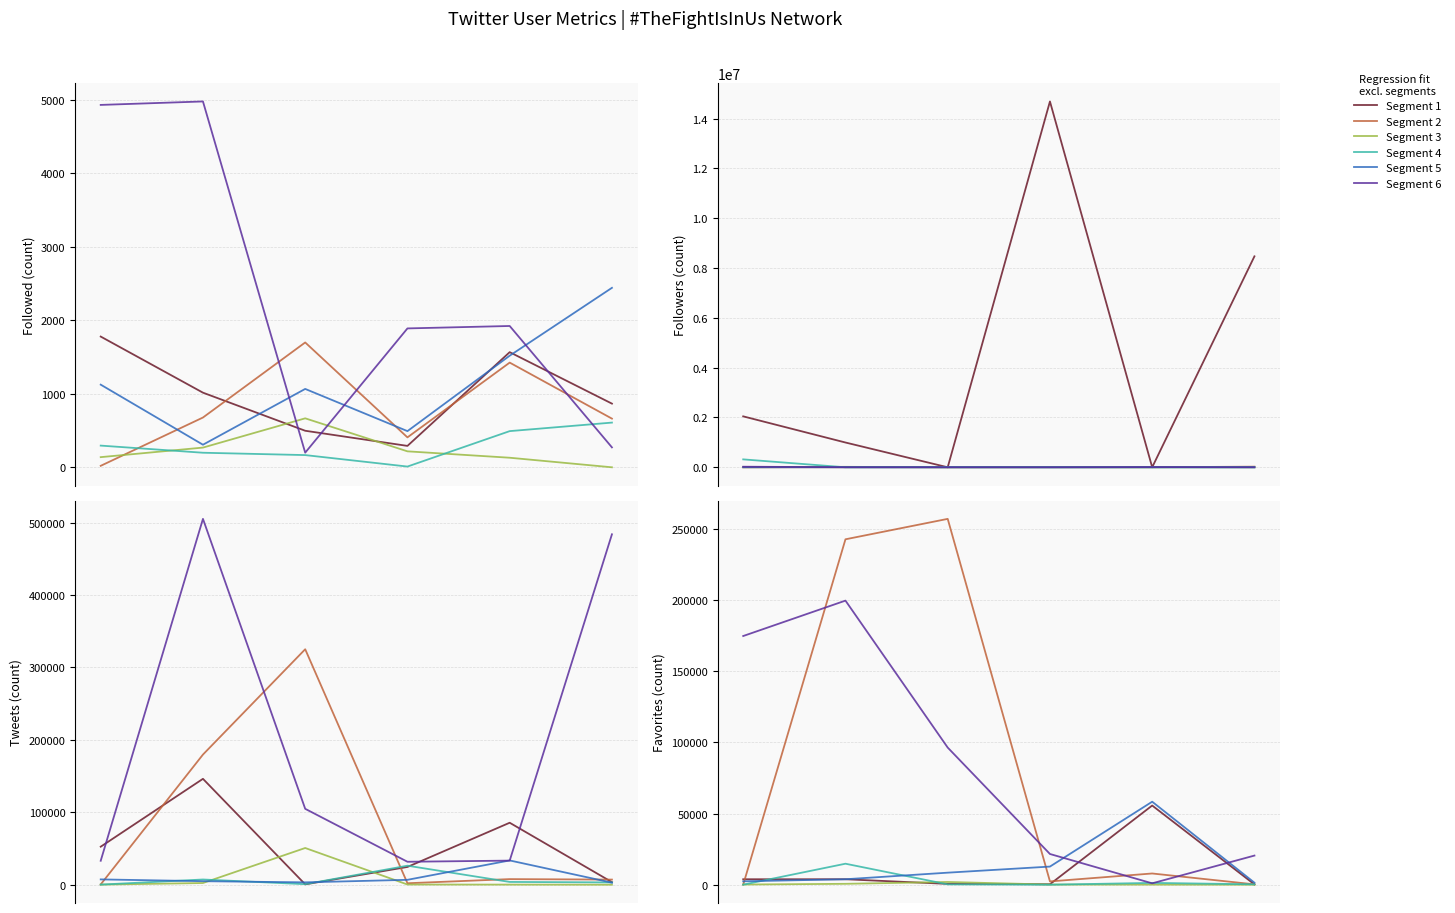

The value of Segment 1 at 3 is 462. True or false?

False